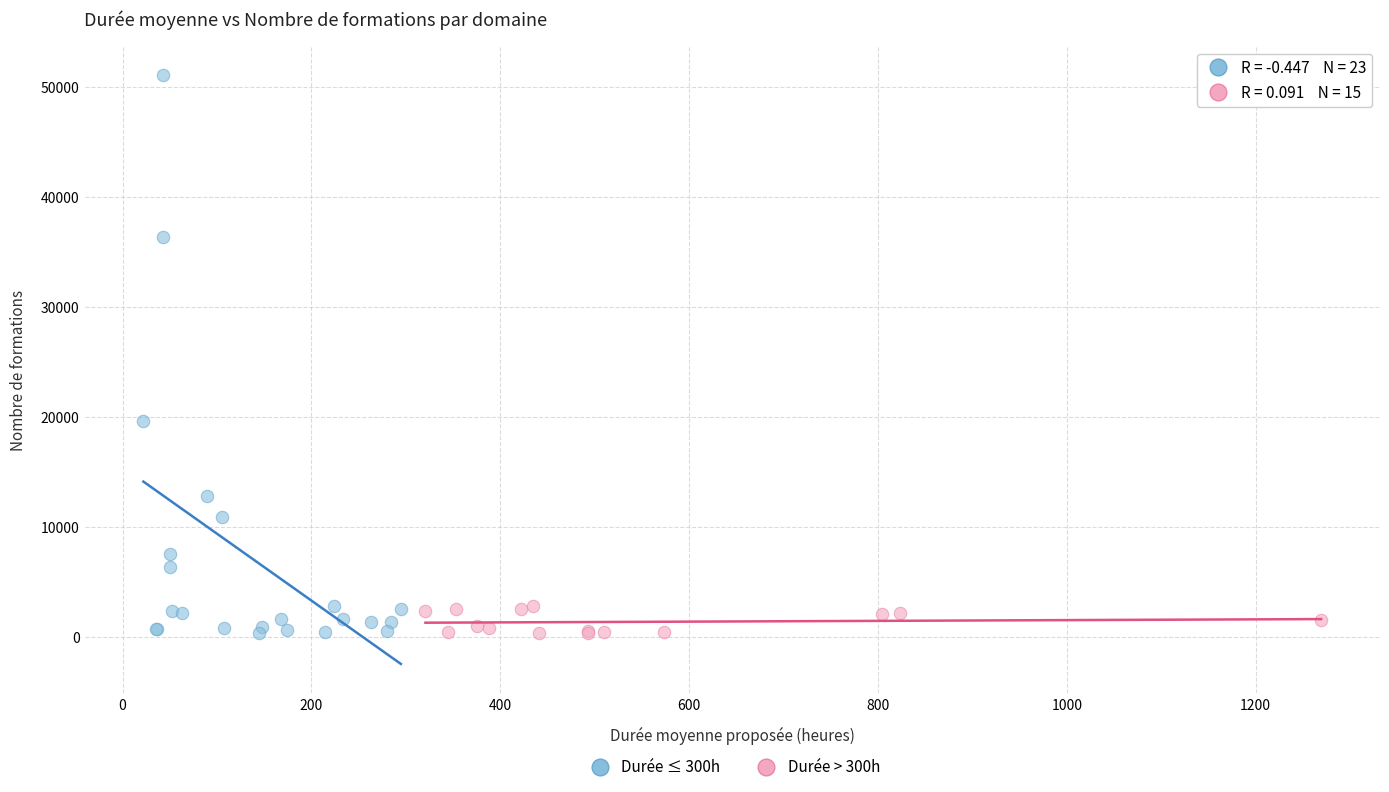

Which series has the largest Y range (max minus min)?

Durée ≤ 300h